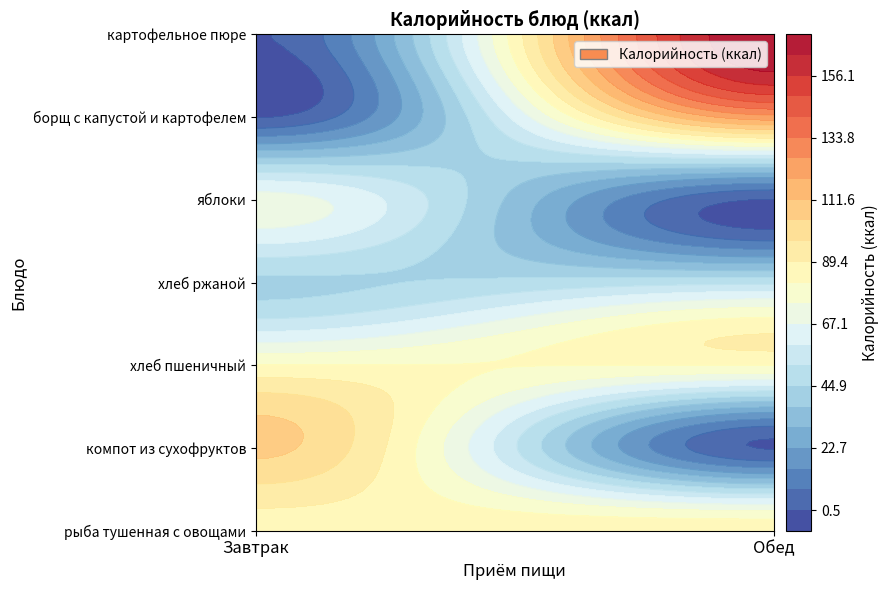

The value of рыба тушенная с овощами at Завтрак is 86.3. True or false?

True